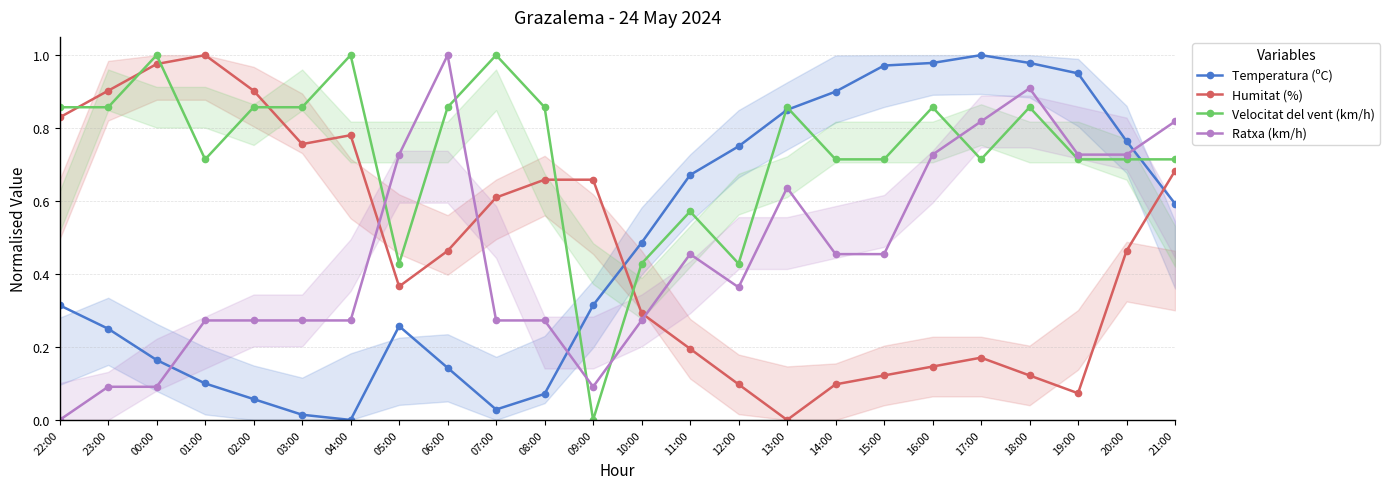

Read the Humitat (%) value at 22:00.

0.8